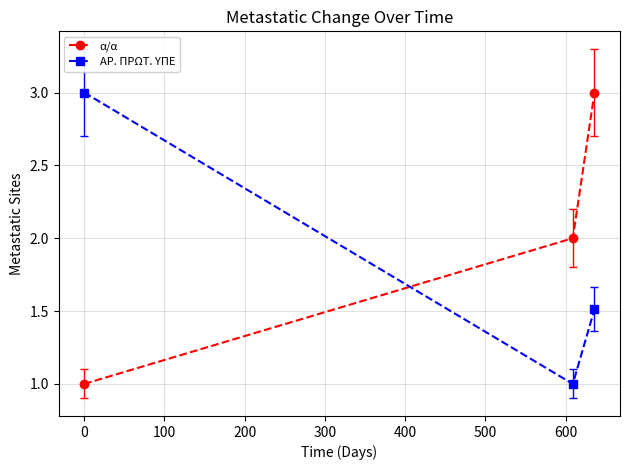

List the series in order of their overall mean, lowest first.

ΑΡ. ΠΡΩΤ. ΥΠΕ, α/α